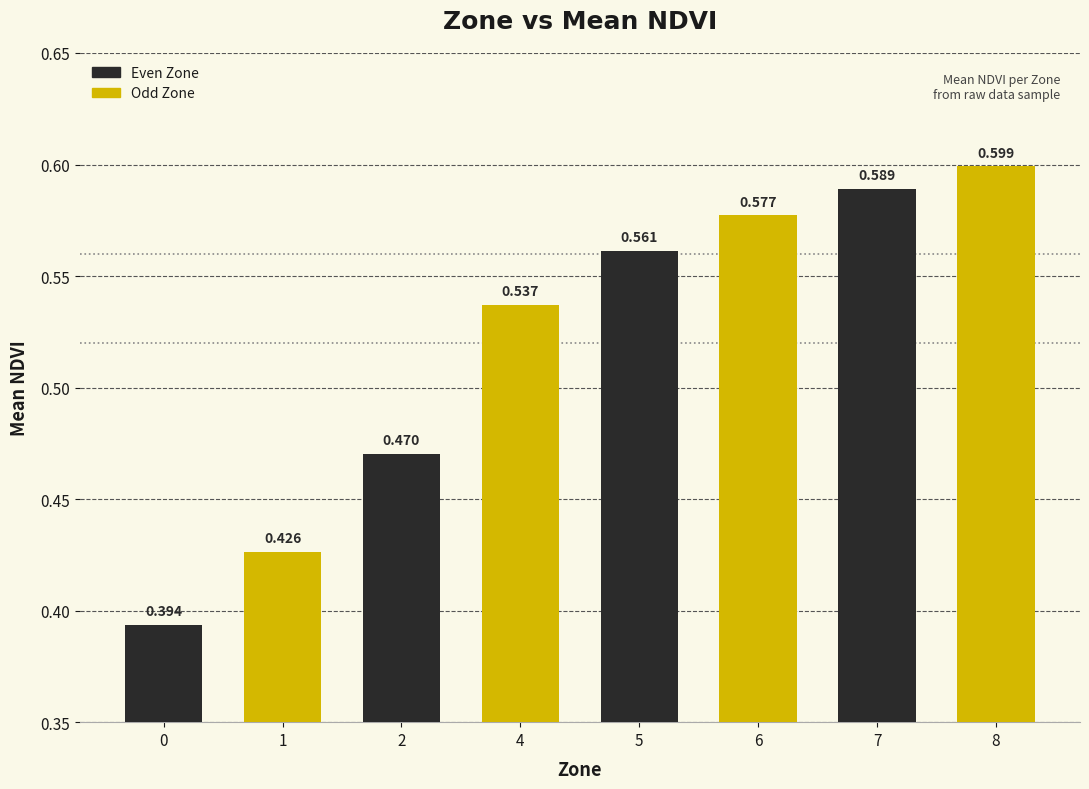

Is it true that the value at 5 is 0.6?

True